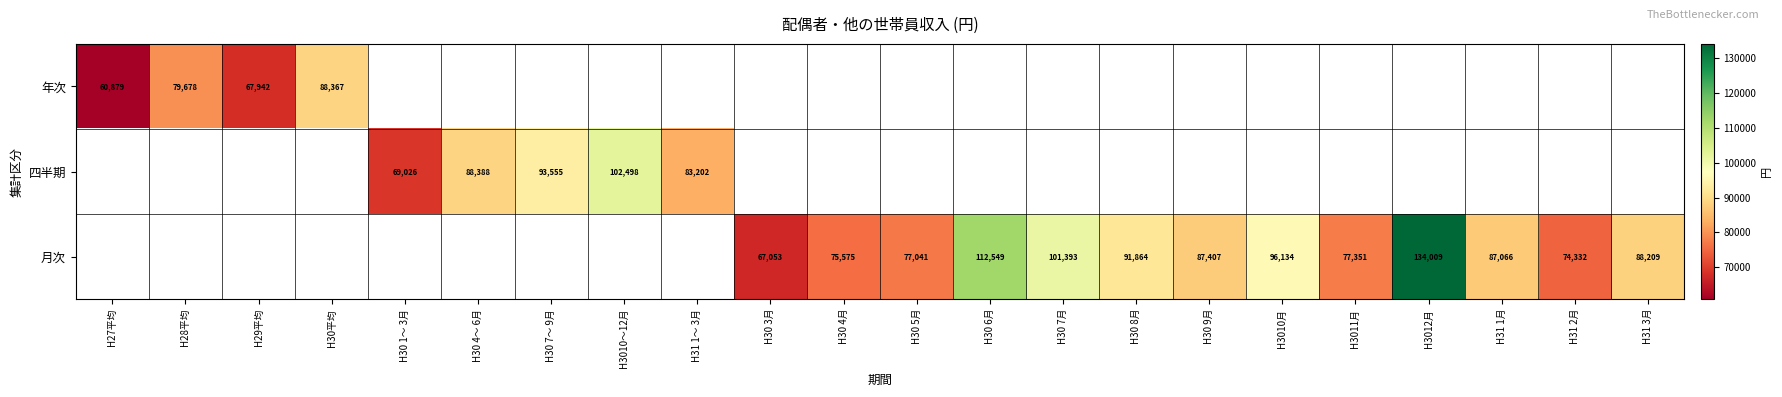

List the series in order of their overall mean, lowest first.

年次, 四半期, 月次